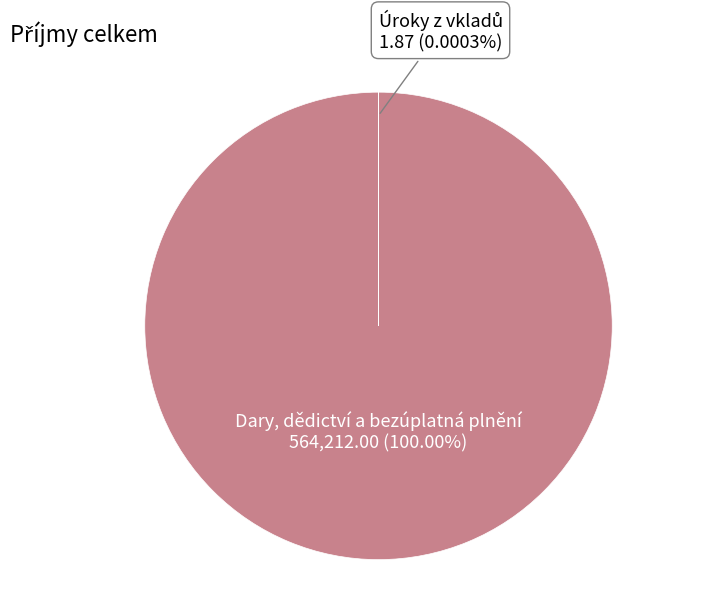

Which slice is the largest?

Dary, dědictví a bezúplatná plnění